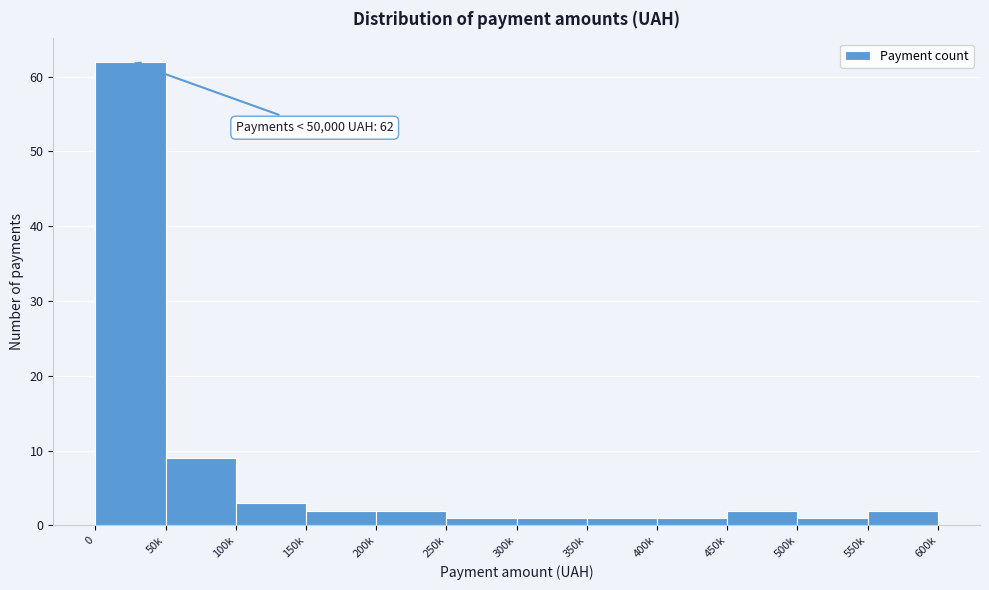

Reading left to right, extract all data points from this chart.

0=62	50k=9	100k=3	150k=2	200k=2	250k=1	300k=1	350k=1	400k=1	450k=2	500k=1	550k=2